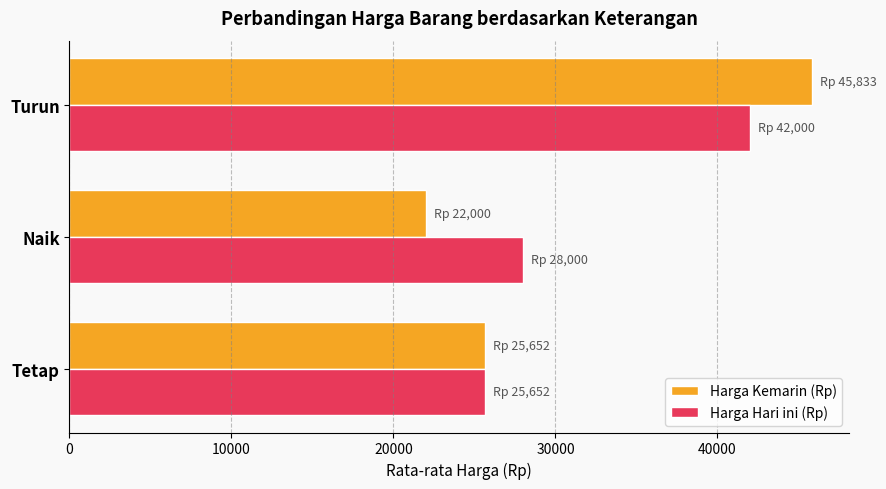

What is the difference between the maximum and minimum values in the Harga Hari ini (Rp) series?

16348